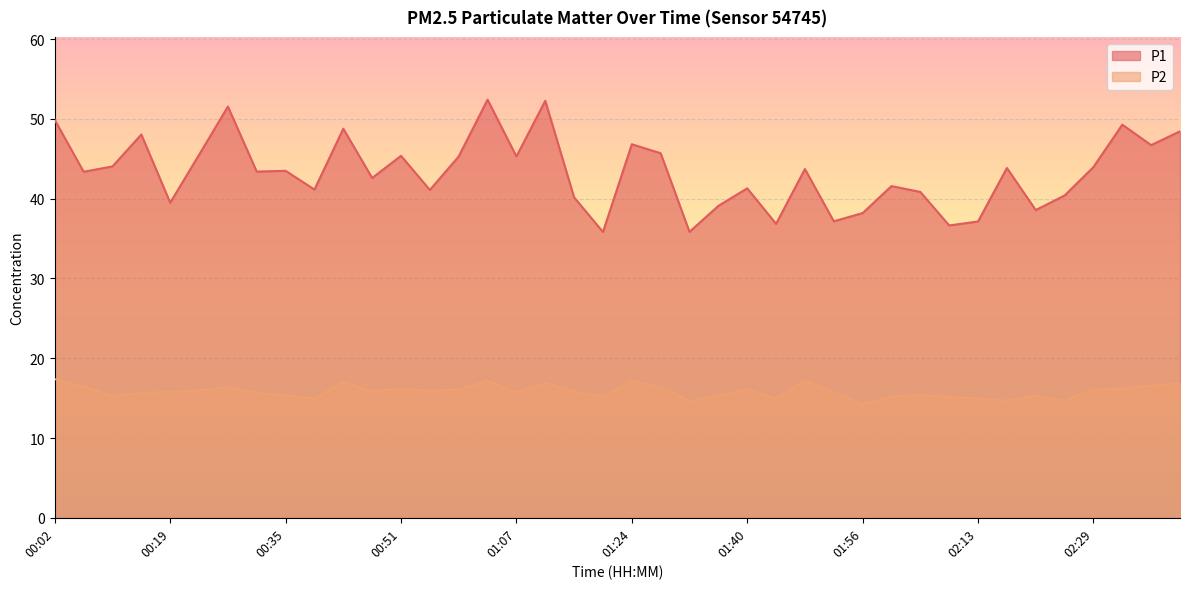

What is the spread (max minus min) of values at 02:21?

23.3